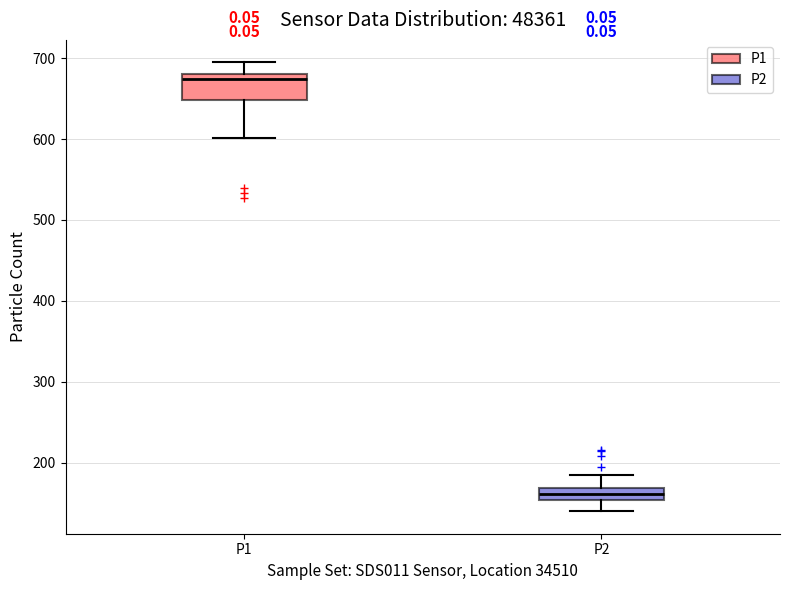

Reading left to right, transcribe this box plot: for each box, give where its median line is, the range the box spans, and where its two whiskers end, as read against the y-axis. The values are not printed on the chart, so give them approximately, as read against the axis.

P1: median 670, box 650 to 680, whiskers 600 to 690
P2: median 160, box 150 to 170, whiskers 140 to 180